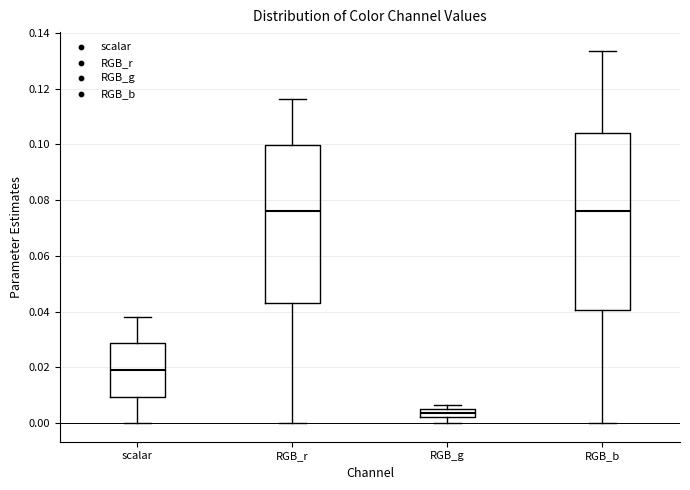

Comparing the boxes themselves (not the whiskers), which one is the tallest?

RGB_b